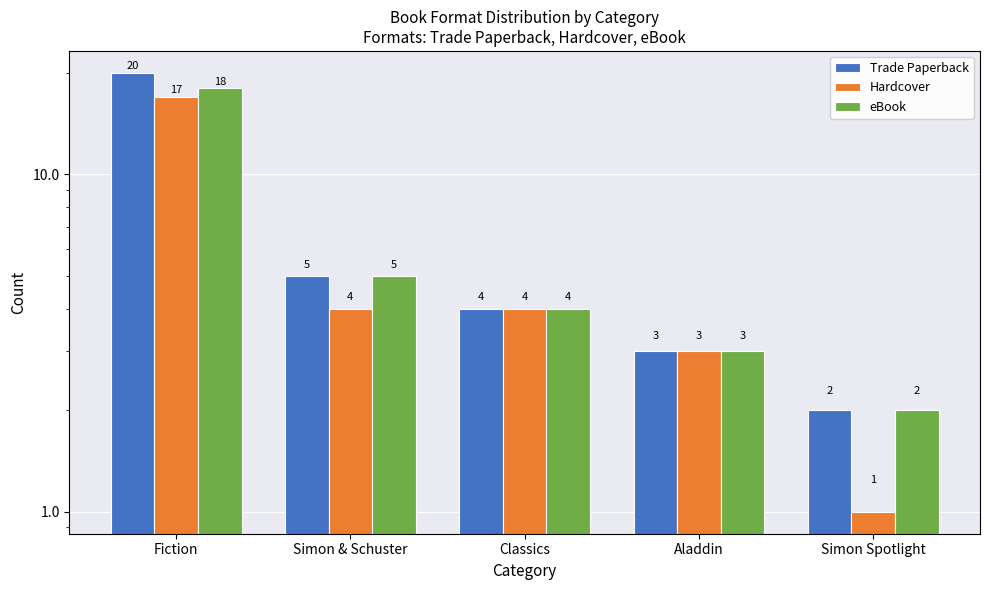

At how many categories does at least one series exceed 7?

1